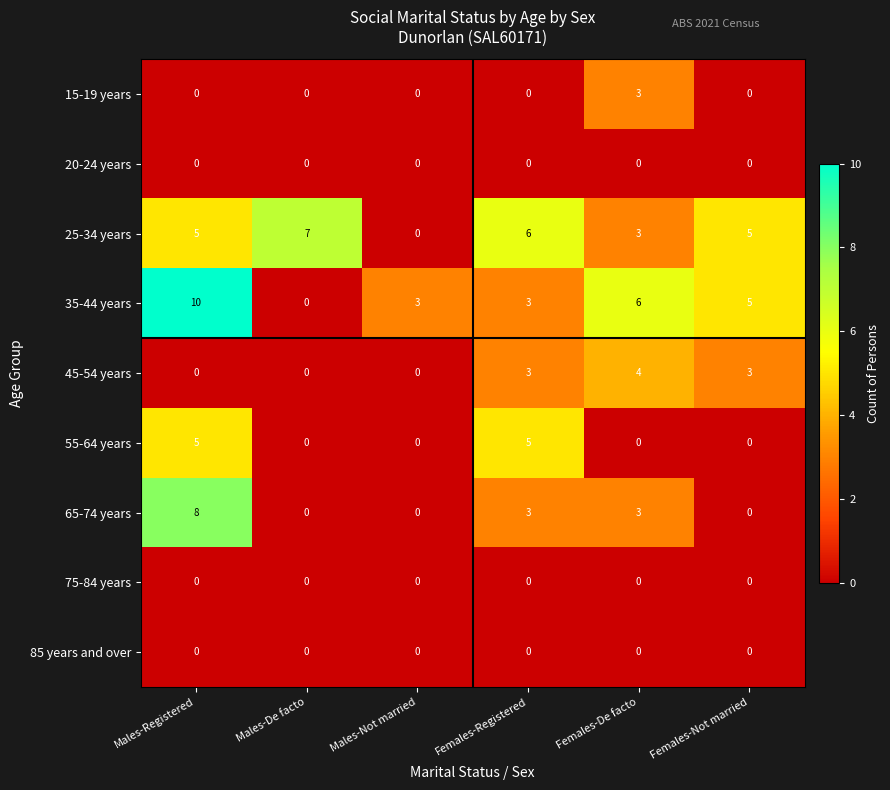

What is the maximum value shown in the chart?

10